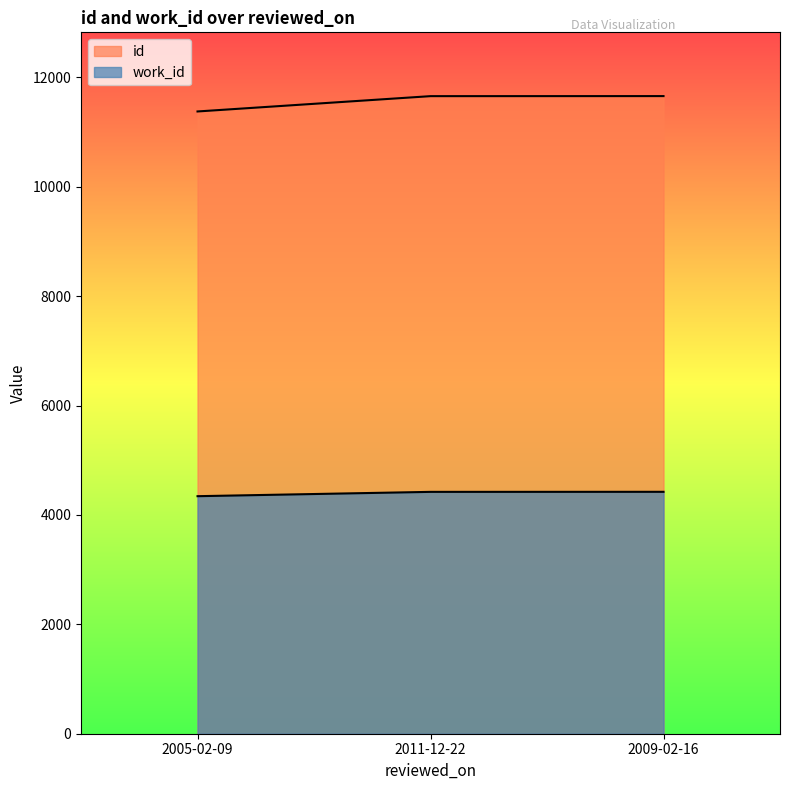

Is the value of work_id at 2005-02-09 greater than the value of id at 2011-12-22?

No